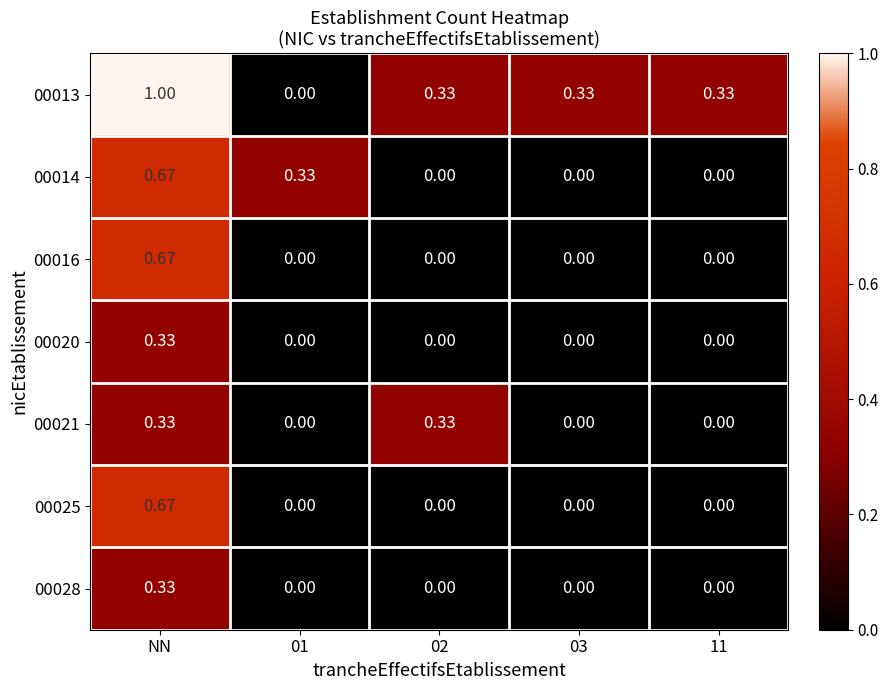

Which label corresponds to the largest value in the chart?

NN